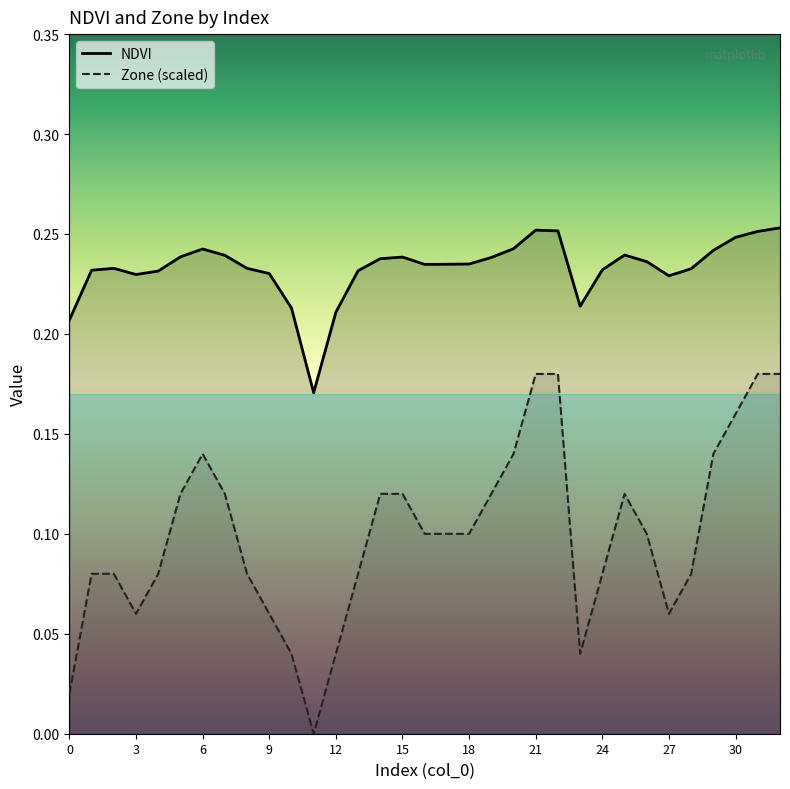

True or false: Zone and NDVI intersect in this chart.

False